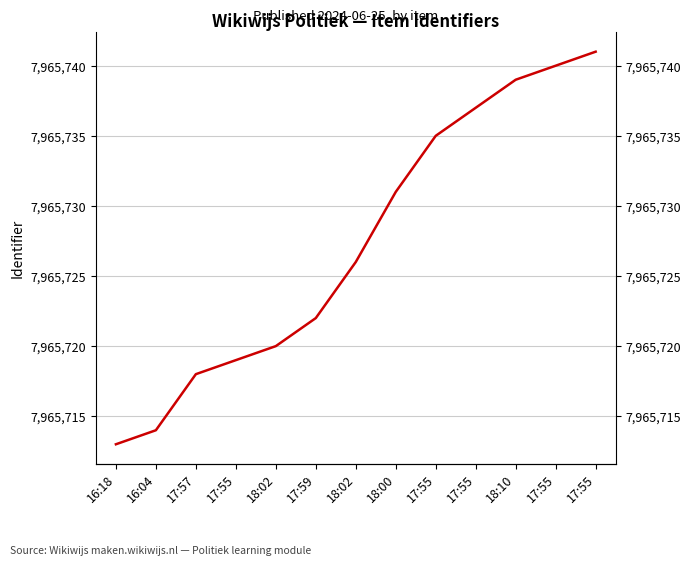

Is it true that the value at 17:55 is 7965737?

True